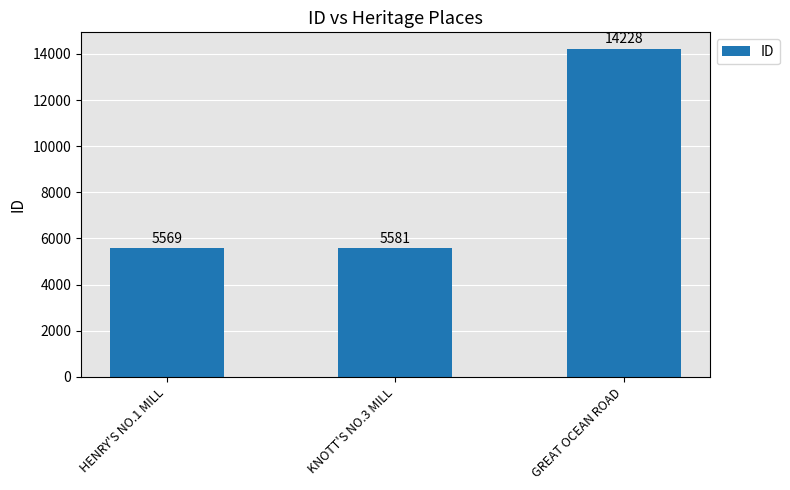

The value at HENRY'S NO.1 MILL is 5569. True or false?

True